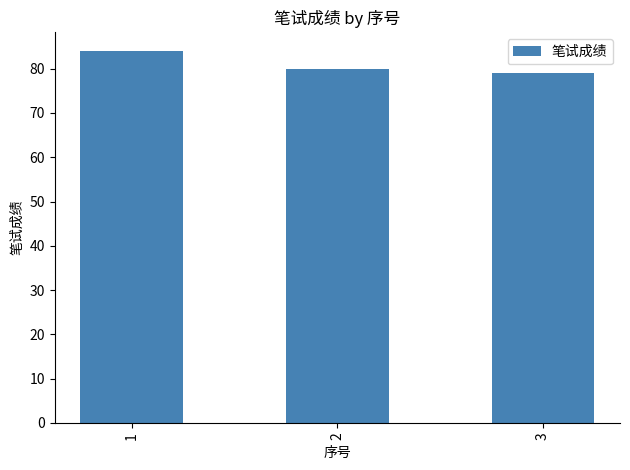

What is the average value?

81